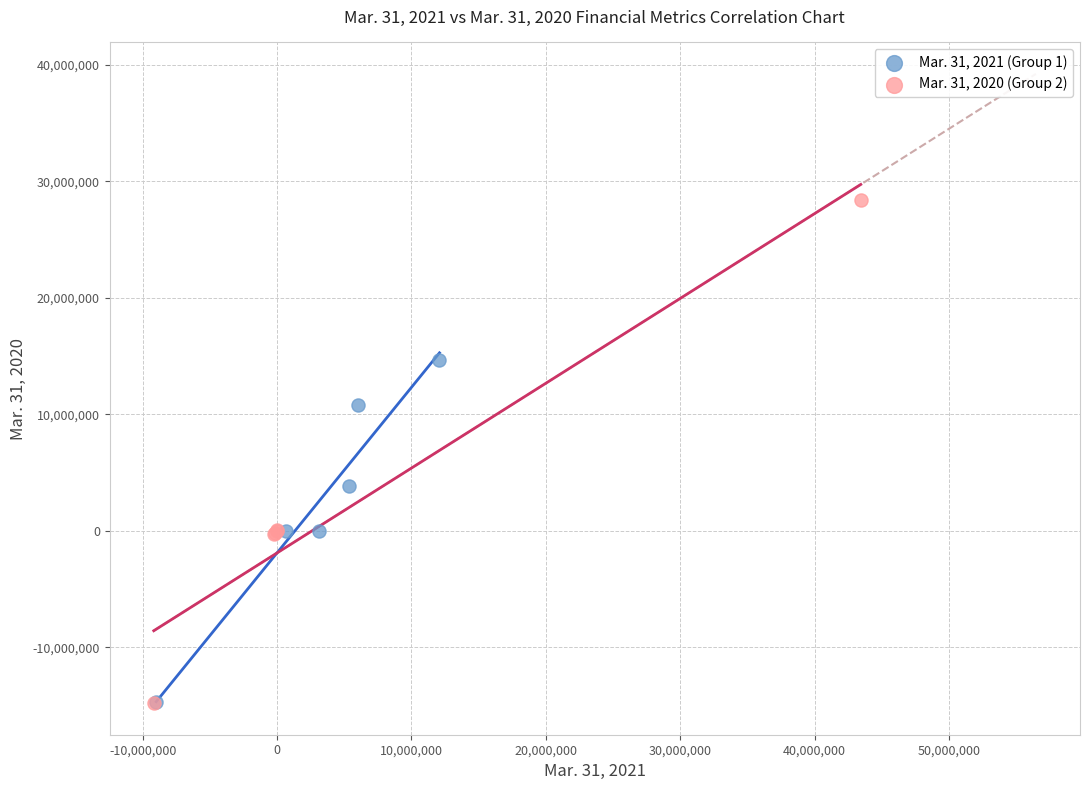

Which series has the widest spread of Y values?

Mar. 31, 2020 (Group 2)